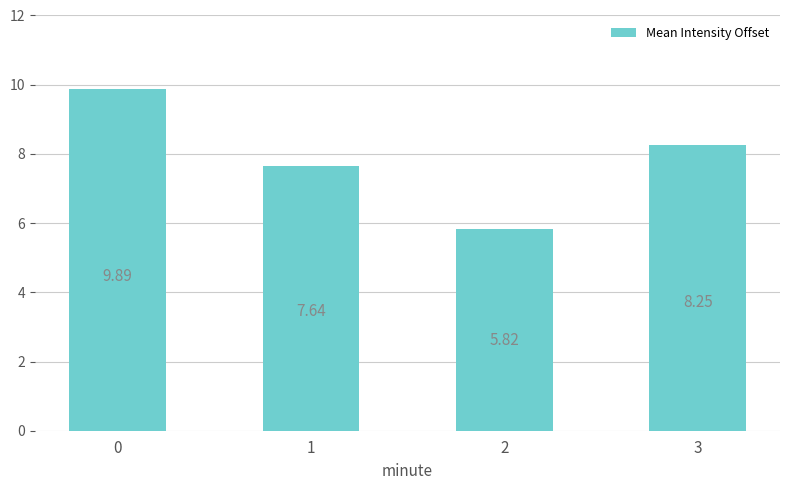

What is the difference between the maximum and minimum values?

4.1